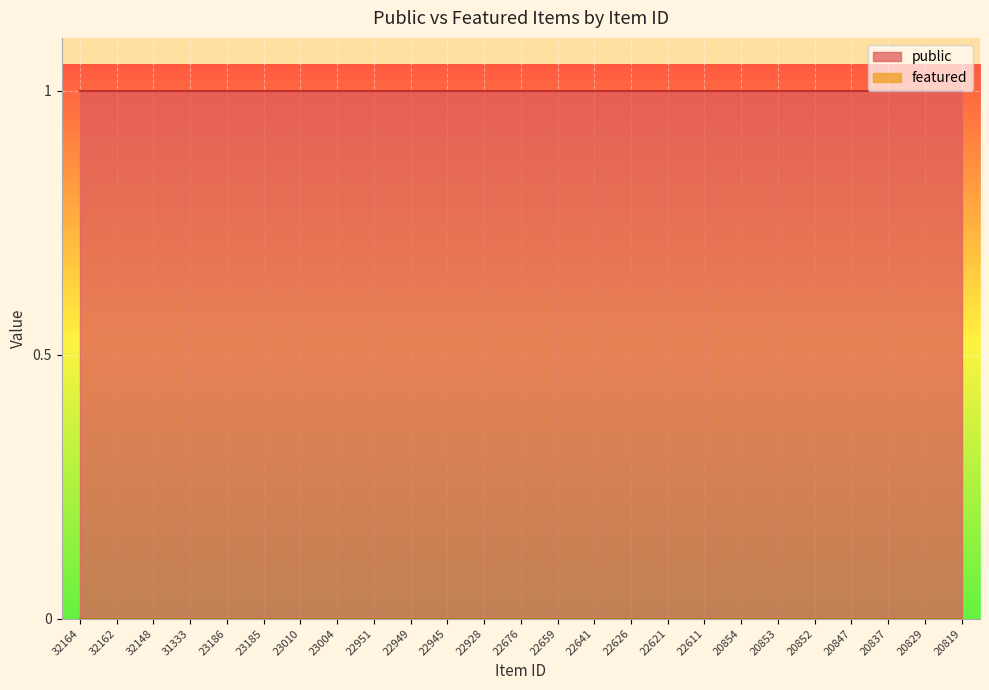

At how many categories does at least one series exceed 0?

25